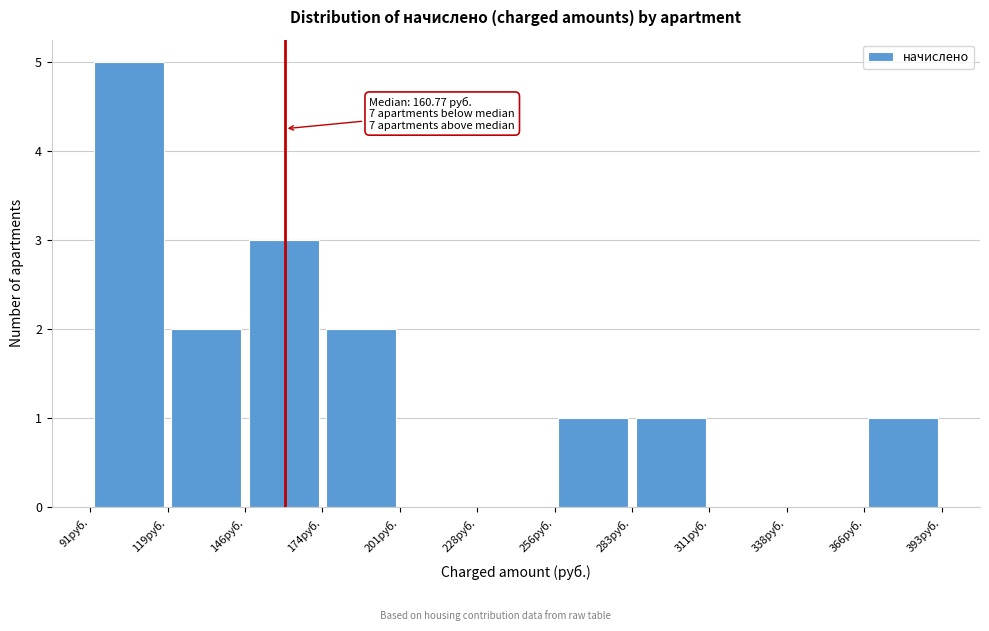

Over which range of the x-axis is the bar tallest?

90 to 120